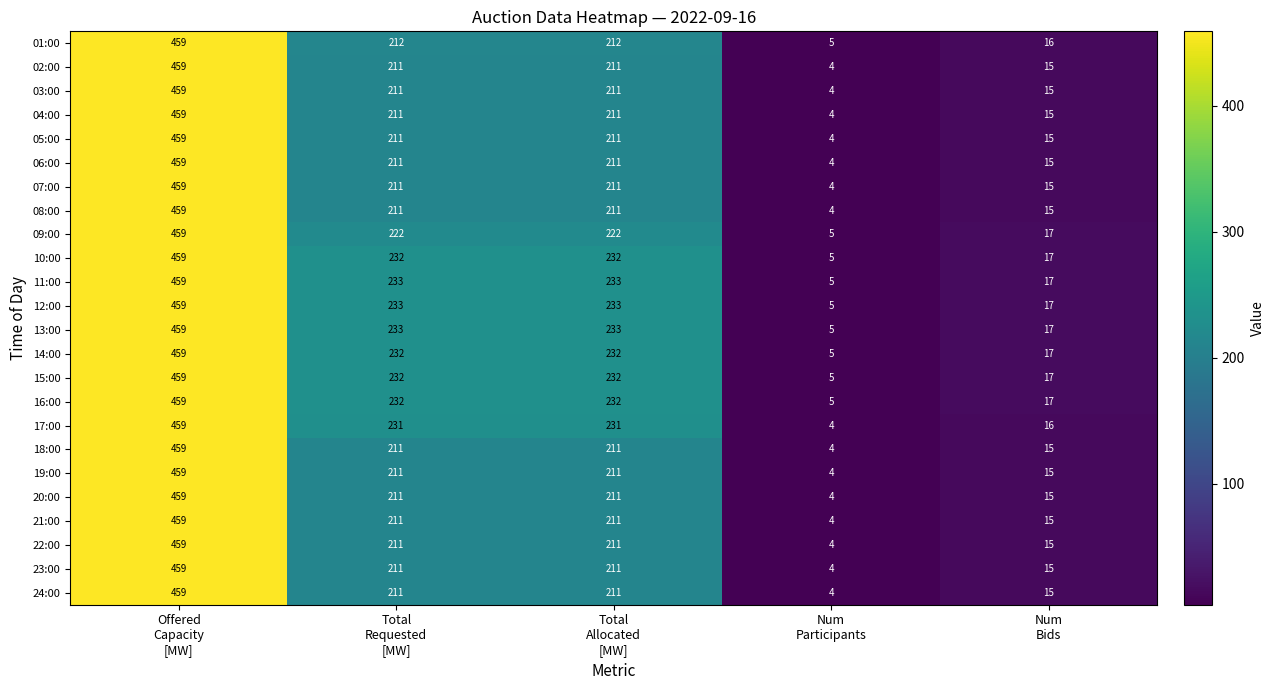

What is the average value of the 11:00 series?

189